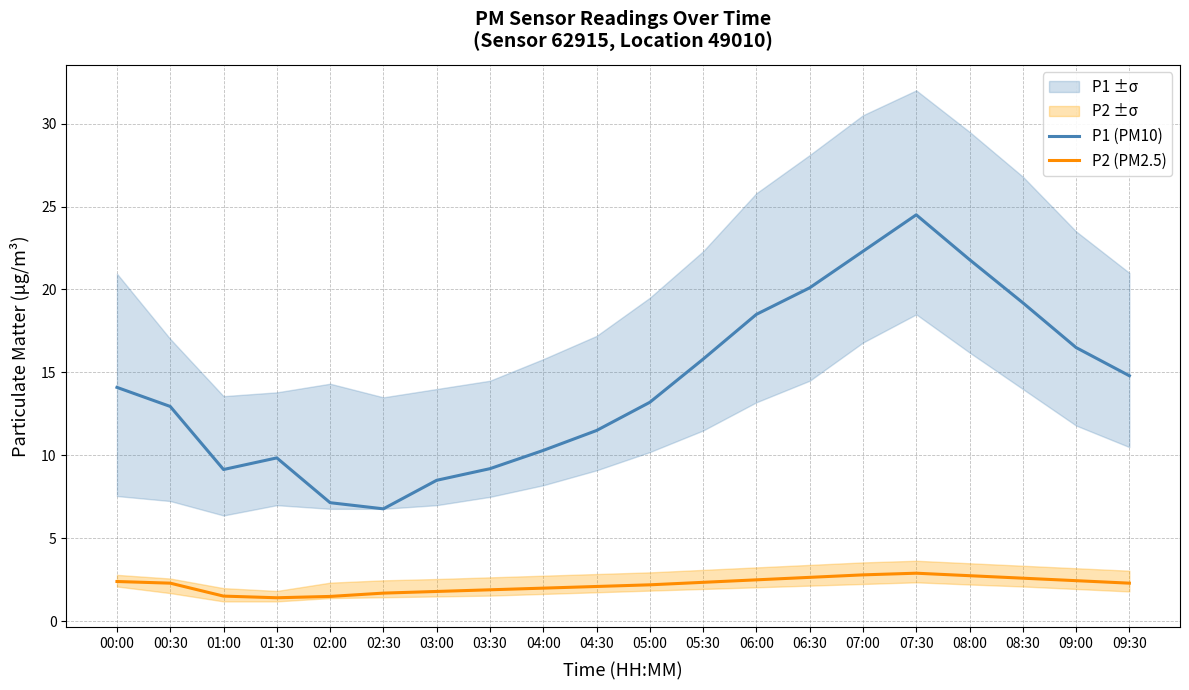

What is the label of the 8th point from the right?

06:00